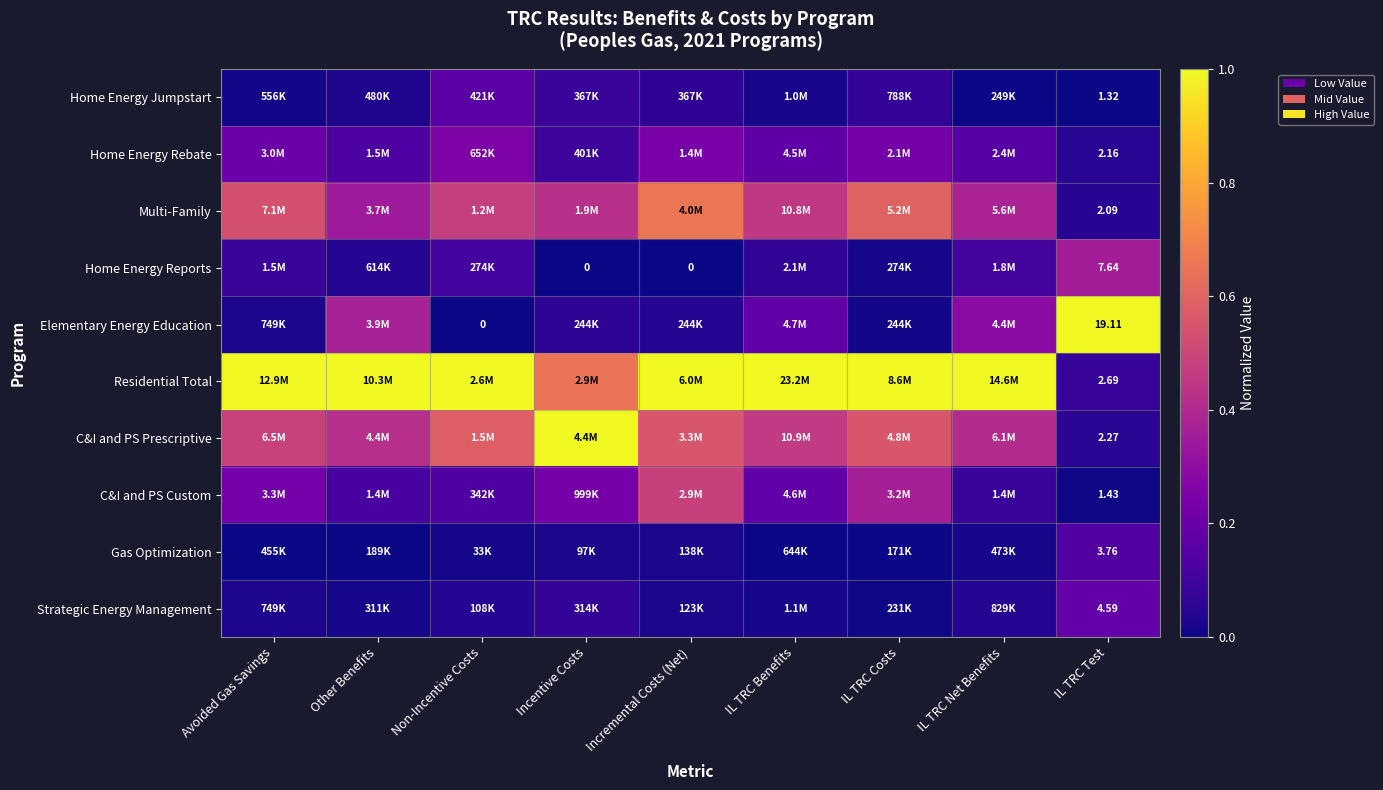

At IL TRC Net Benefits, list the series in order from largest to smallest.

Residential Total, C&I and PS Prescriptive, Multi-Family, Elementary Energy Education, Home Energy Rebate, Home Energy Reports, C&I and PS Custom, Strategic Energy Management, Gas Optimization, Home Energy Jumpstart